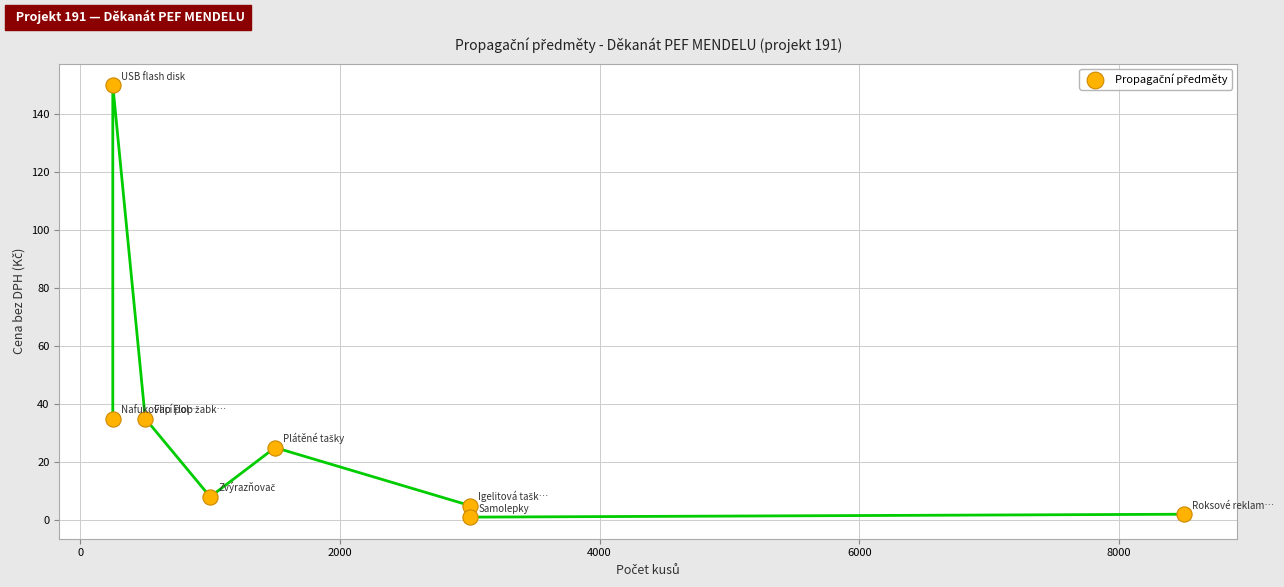

What is the average X value?

2250